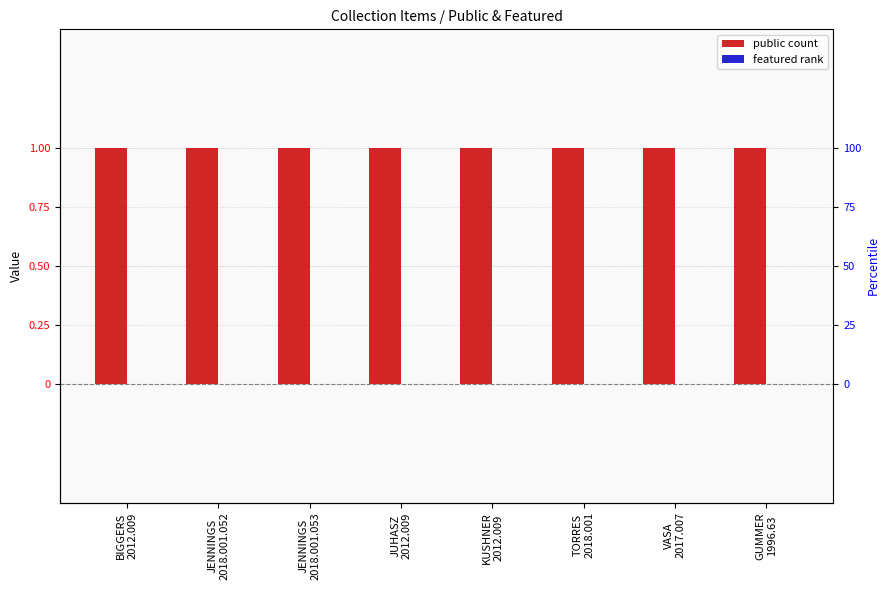

Is the value of featured at GUMMER
1996.63 greater than the value of public at GUMMER
1996.63?

No